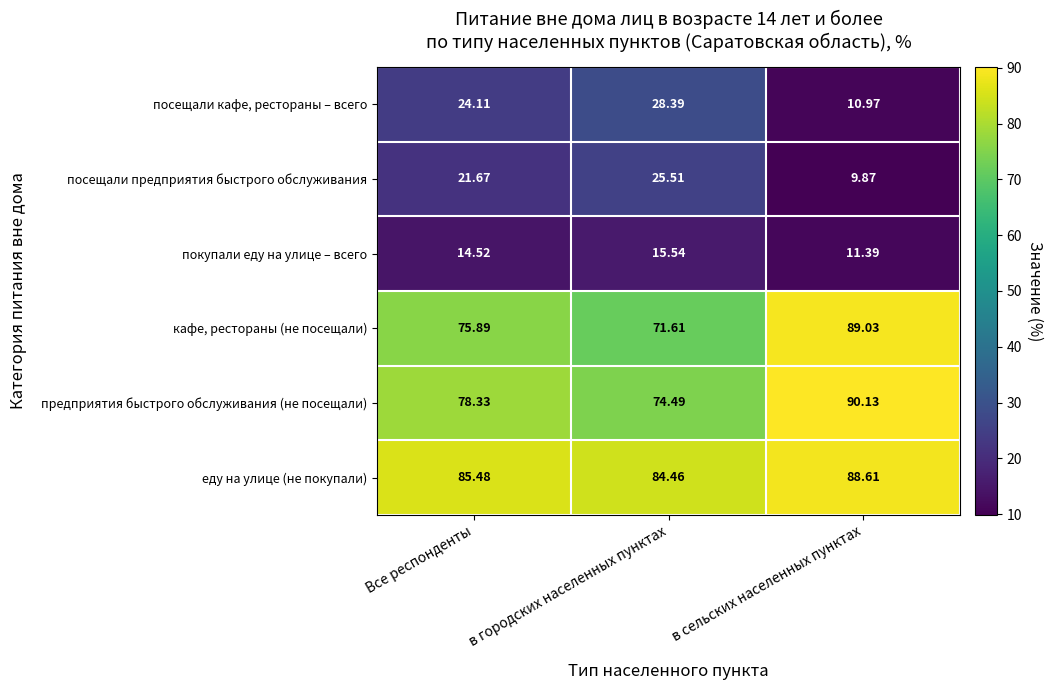

List the series in order of their peak value, lowest first.

покупали еду на улице – всего, посещали предприятия быстрого обслуживания, посещали кафе, рестораны – всего, еду на улице (не покупали), кафе, рестораны (не посещали), предприятия быстрого обслуживания (не посещали)